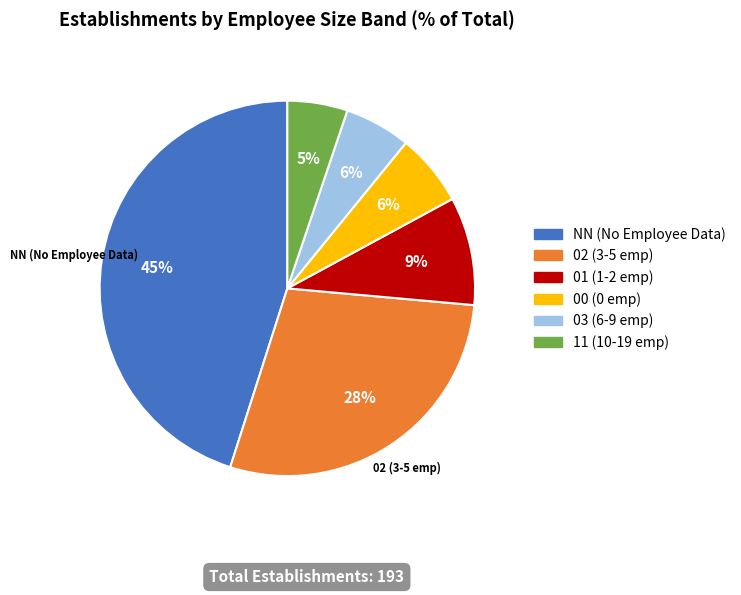

Combined, do 02 and 11 account for over 50%?

No